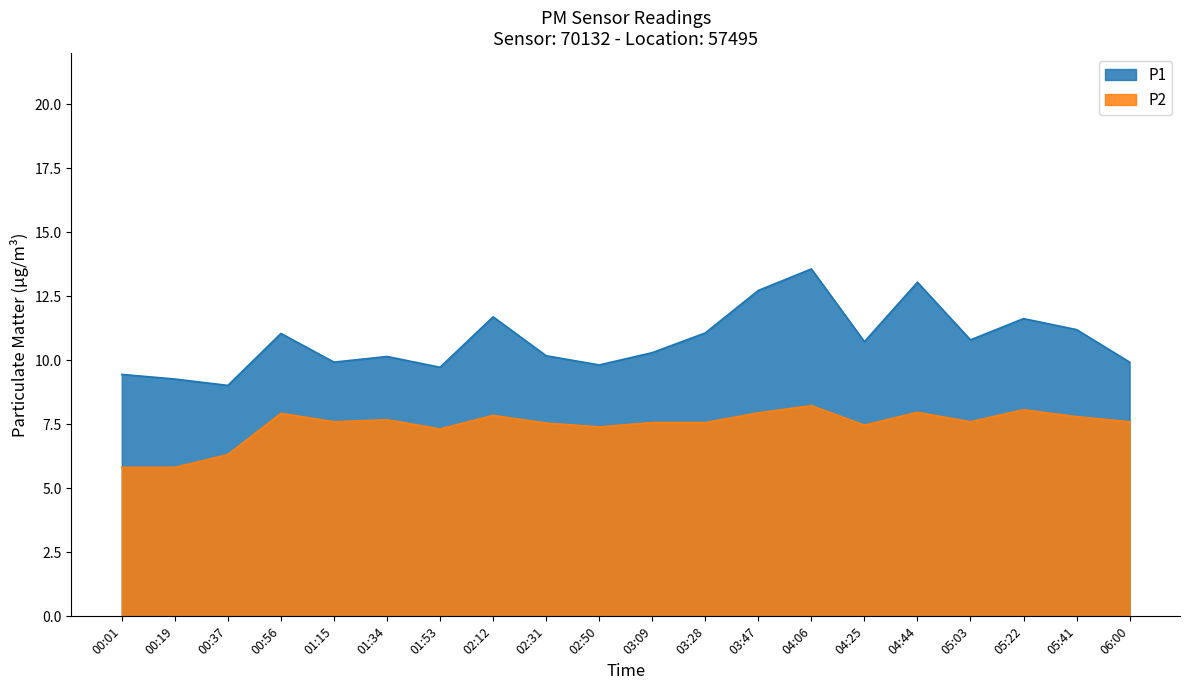

What is the difference between the P1 values at 04:25 and 02:31?

0.6